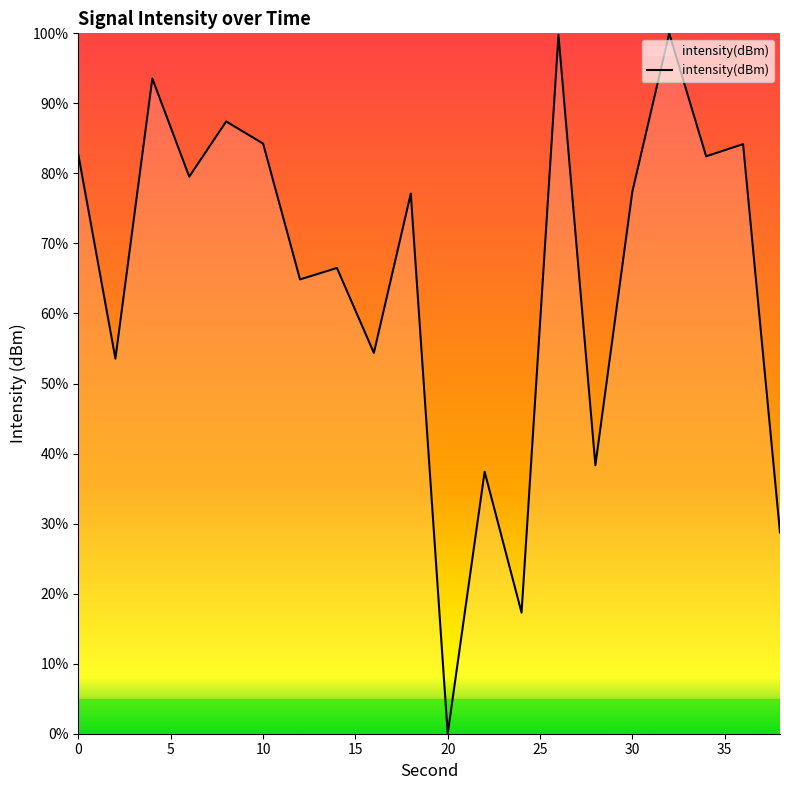

What is the maximum value shown in the chart?

100.0